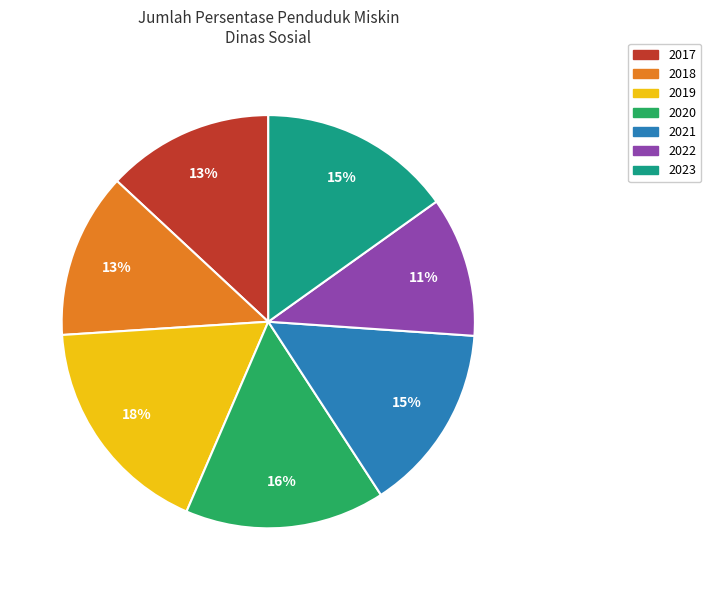

Combined, do 2020 and 2017 account for over 50%?

No